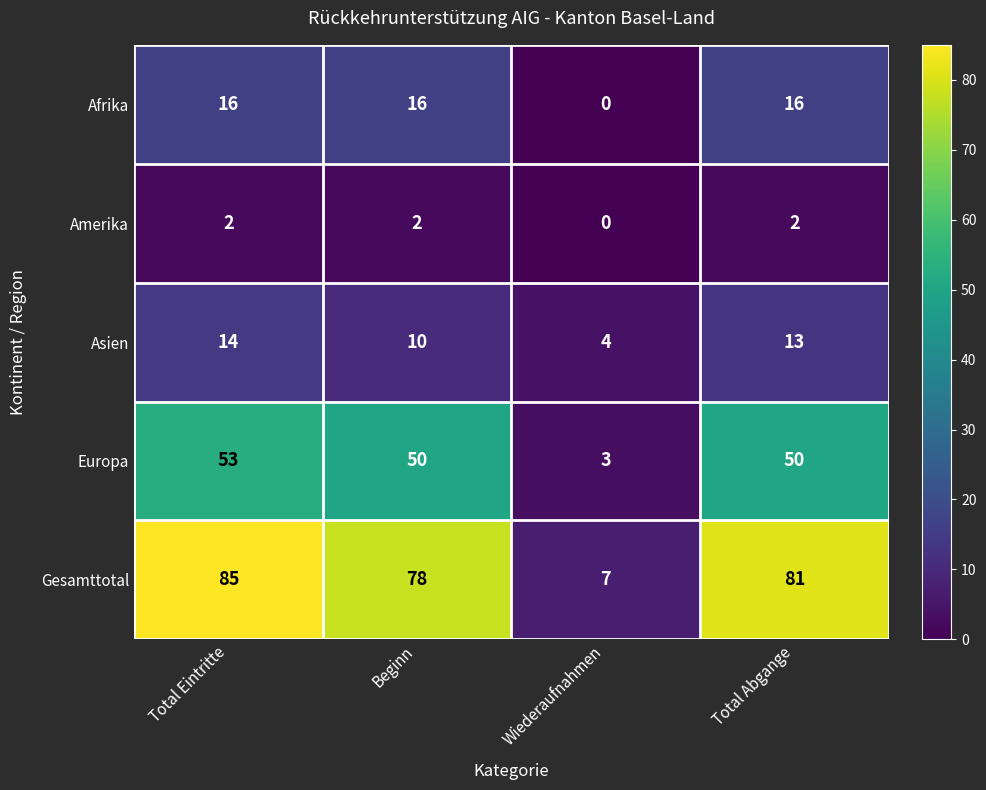

Is it true that Asien equals 3 at Total Abgange?

False